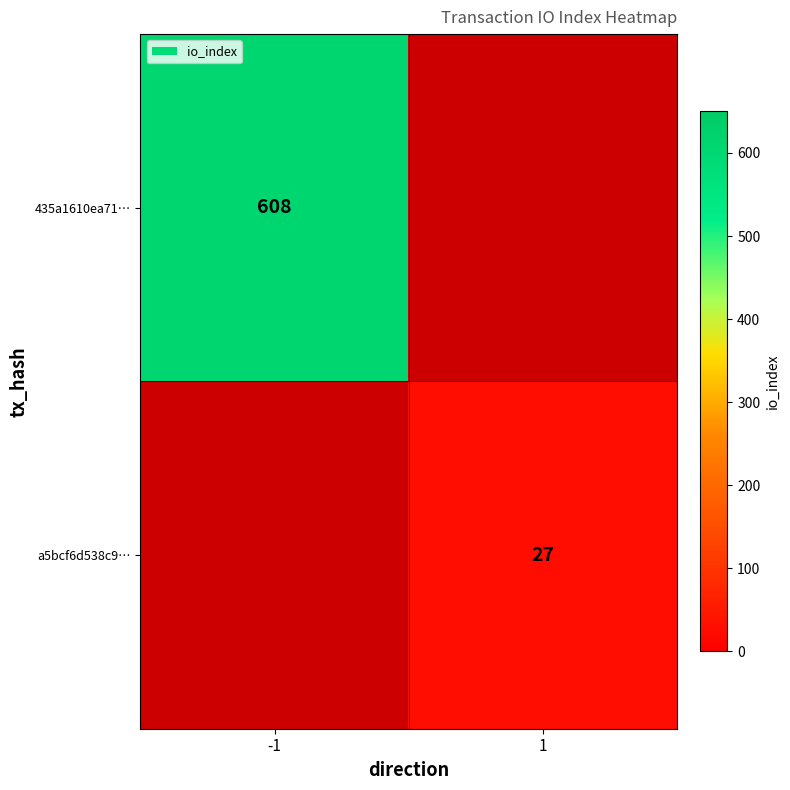

Is the value of 435a1610ea71… at -1 greater than the value of a5bcf6d538c9… at 1?

Yes